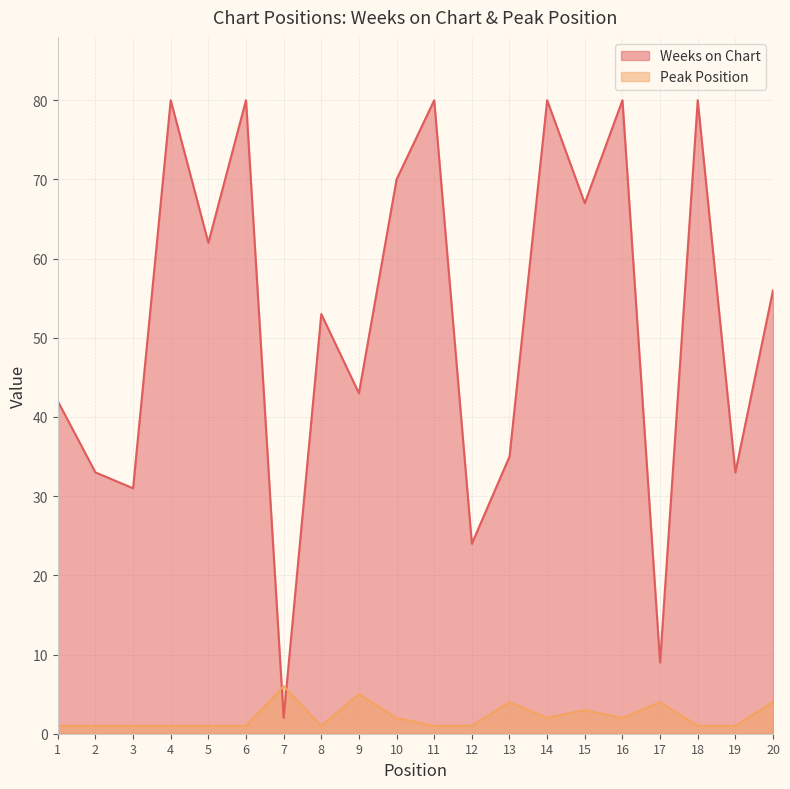

Between 8 and 15, which series saw the biggest shift?

Weeks on Chart